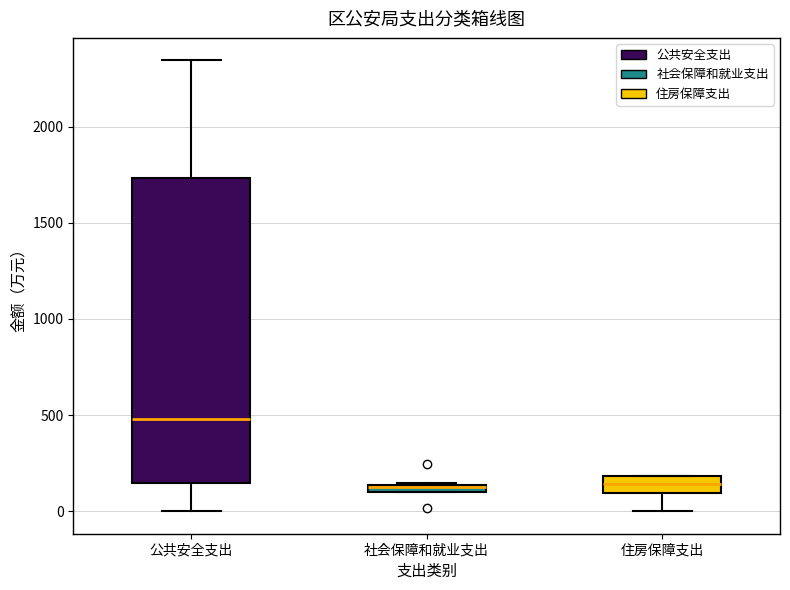

Comparing the boxes themselves (not the whiskers), which one is the tallest?

公共安全支出